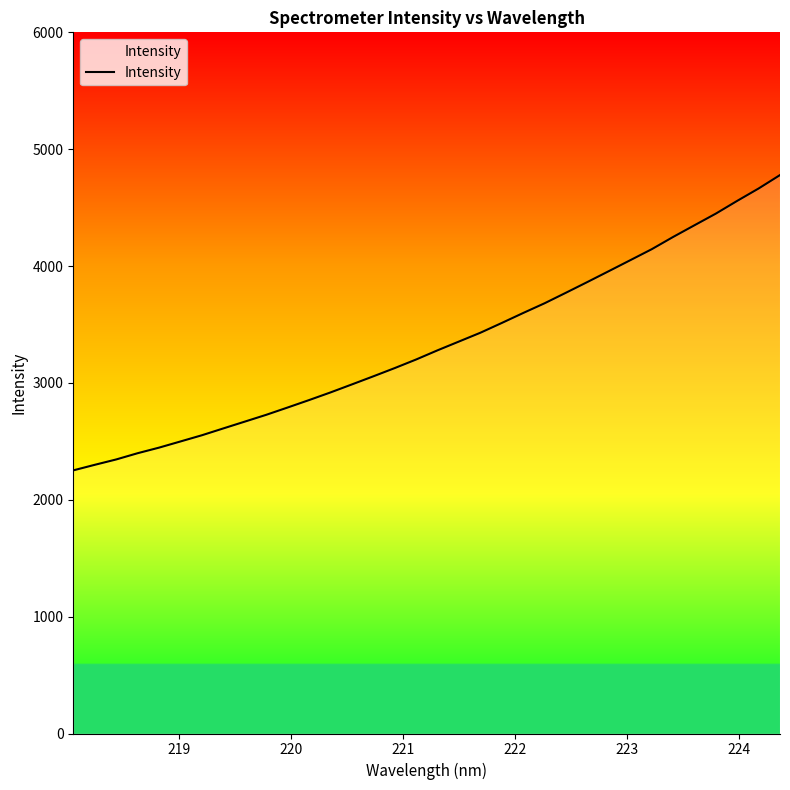

What is the difference between the maximum and minimum values?

2527.0